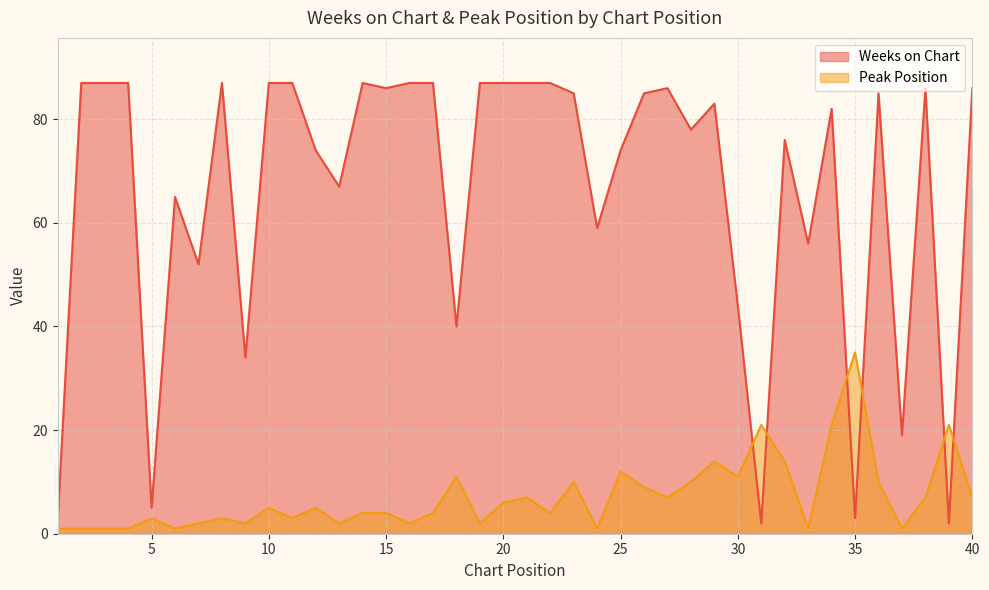

What is the sum of all Peak Position values?

286